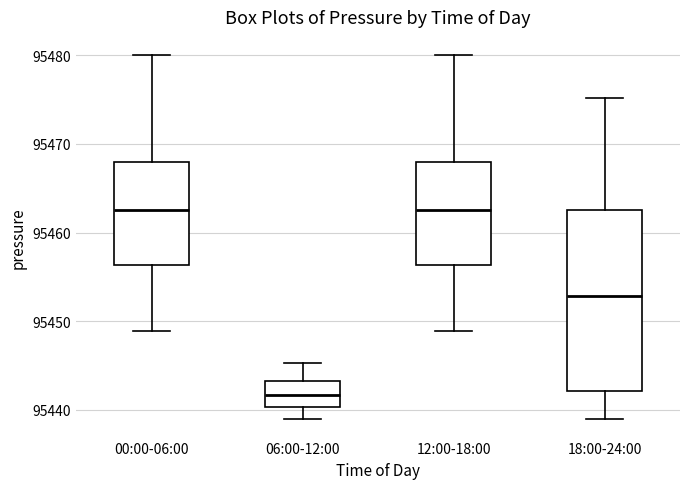

Which box is the tallest, from its lower edge to its upper edge?

18:00-24:00